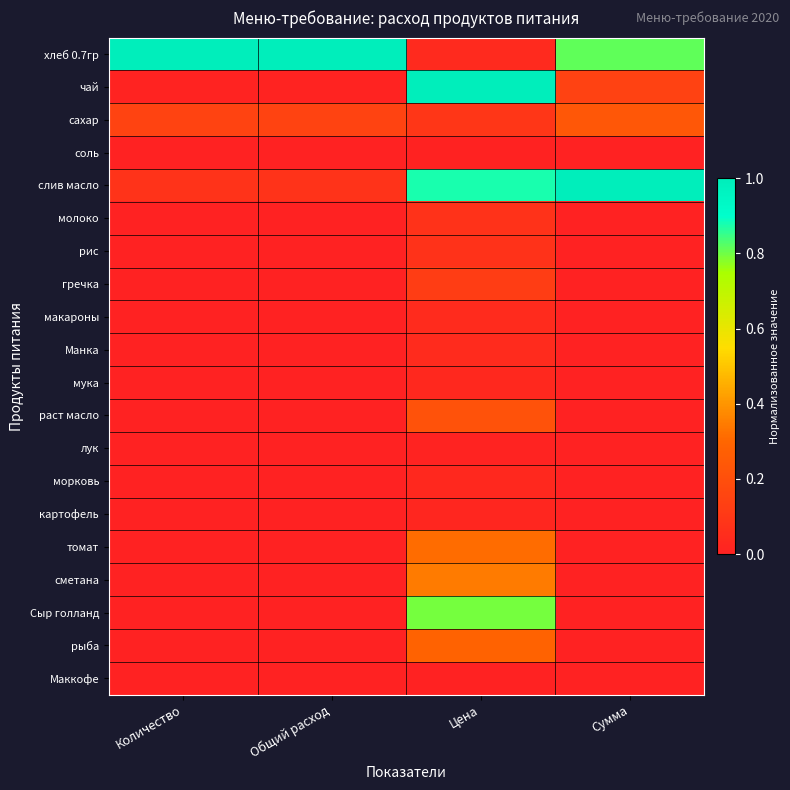

Is the value of Манка at Общий расход greater than the value of макароны at Количество?

No